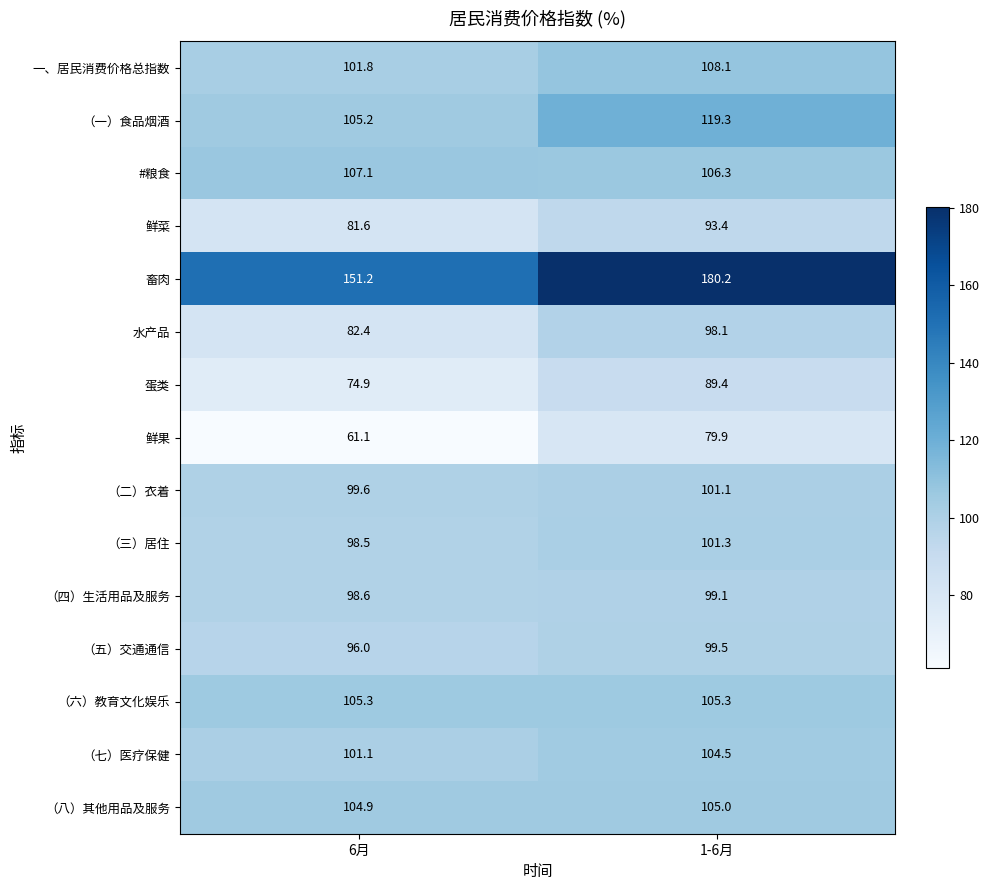

At how many categories does at least one series exceed 99?

2